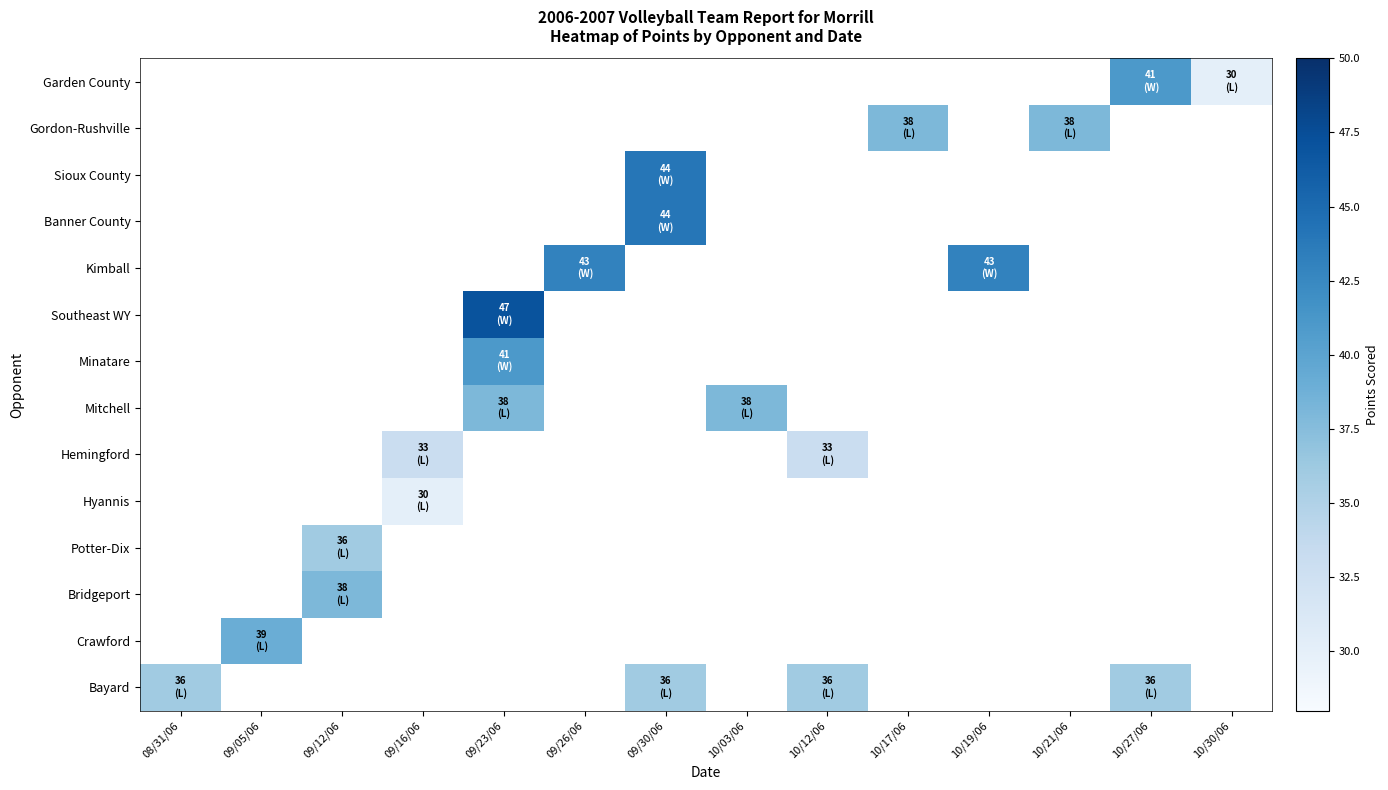

Which has a higher value, 09/30/06 or 10/12/06?

09/30/06